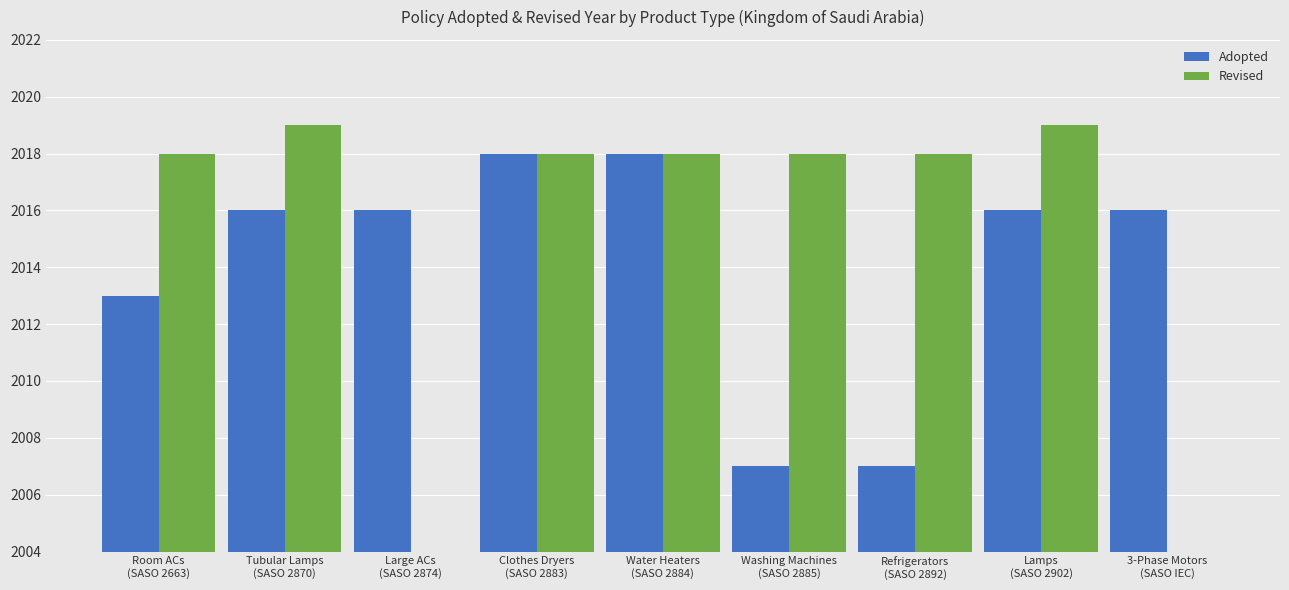

At how many categories does at least one series exceed 1934?

9